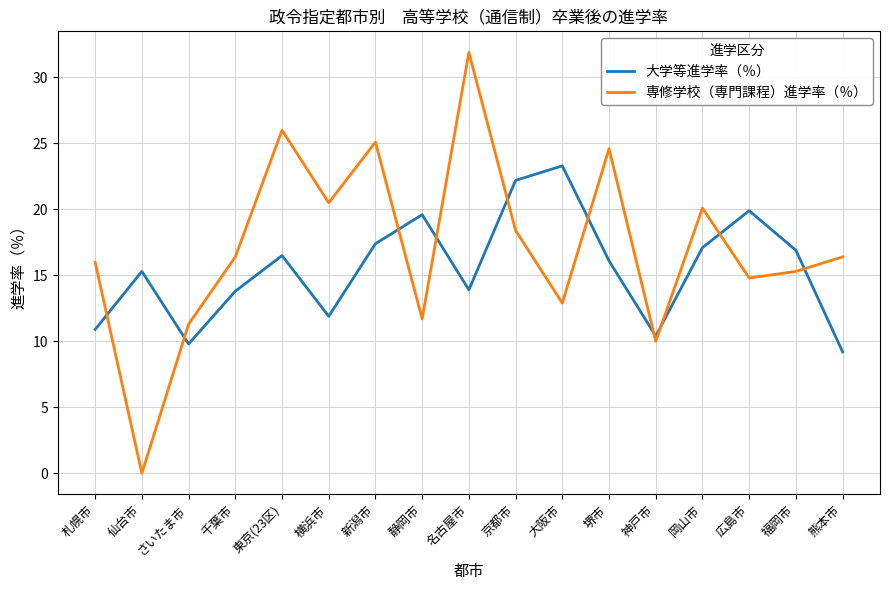

What position from the right is 岡山市?

4